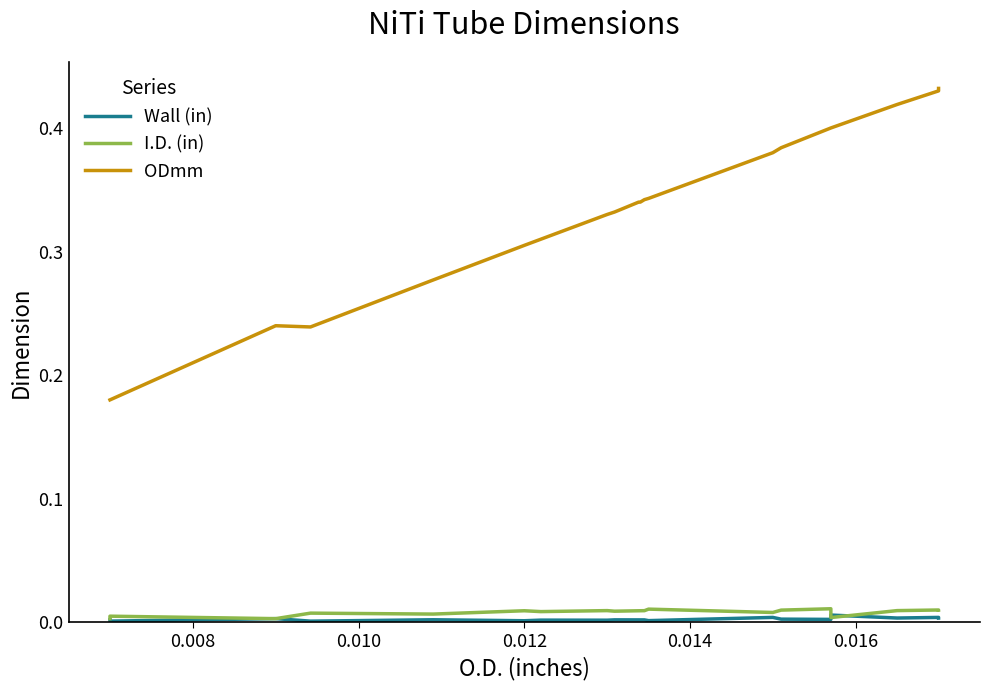

True or false: ODmm and I.D. (in) cross at least once.

False